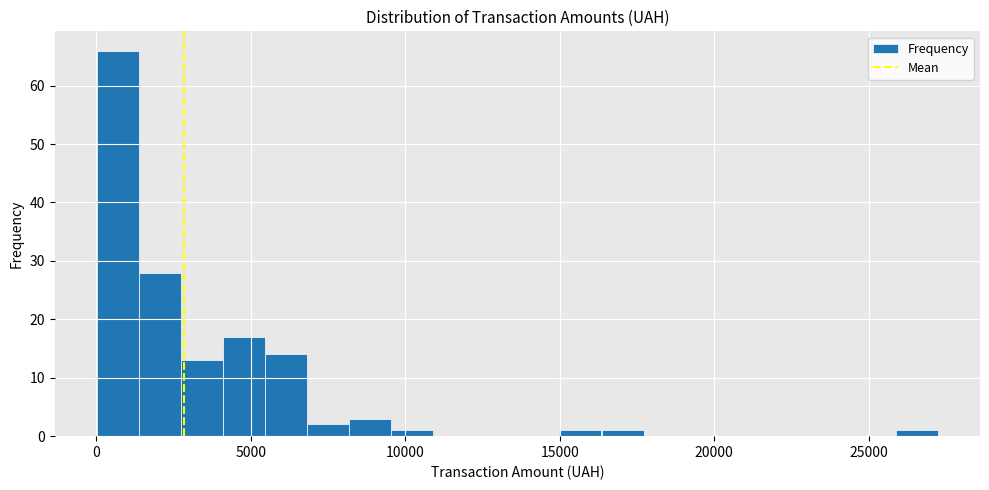

Read against the x-axis, roughly where is the centre of the tallest bar?

500